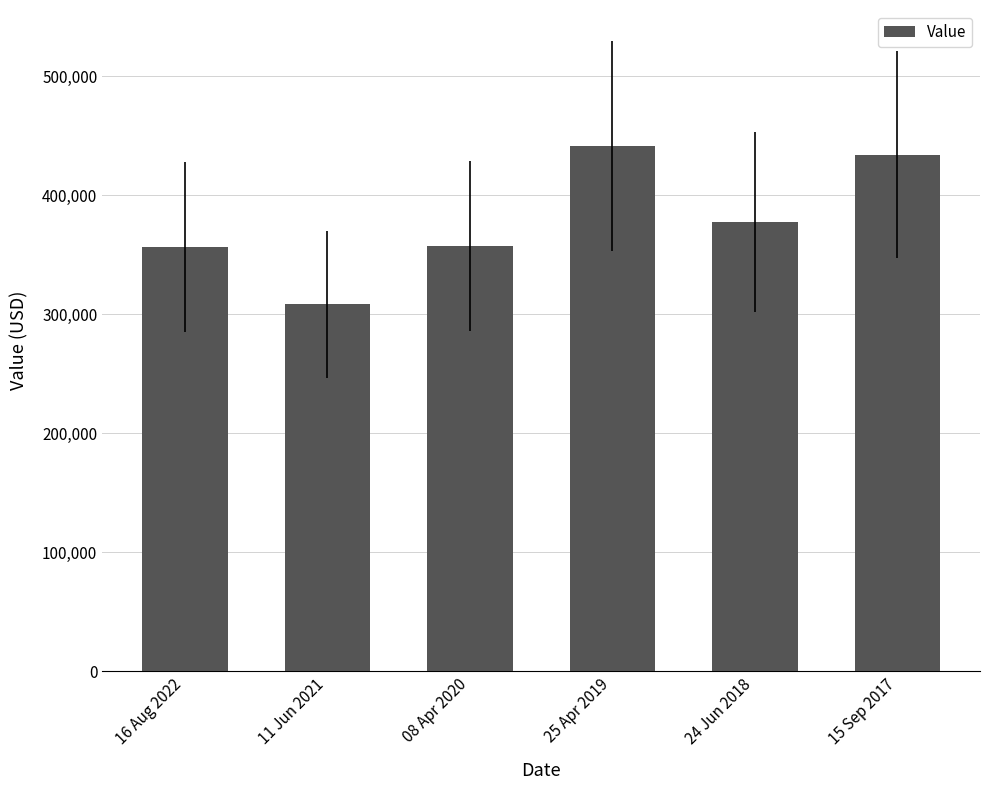

What is the label of the 4th bar from the left?

25 Apr 2019